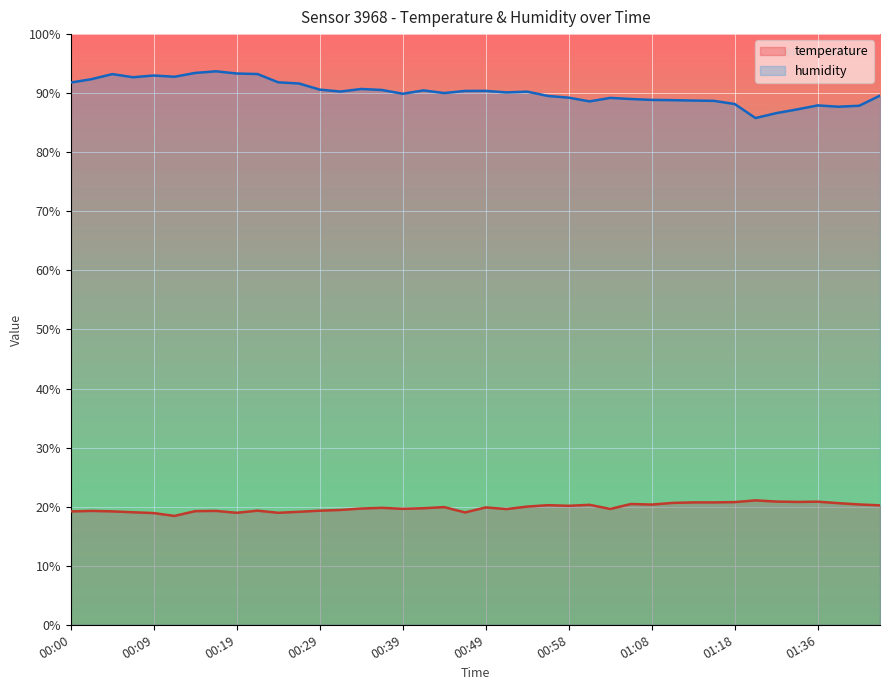

What is the sum of all humidity values?

3608.4